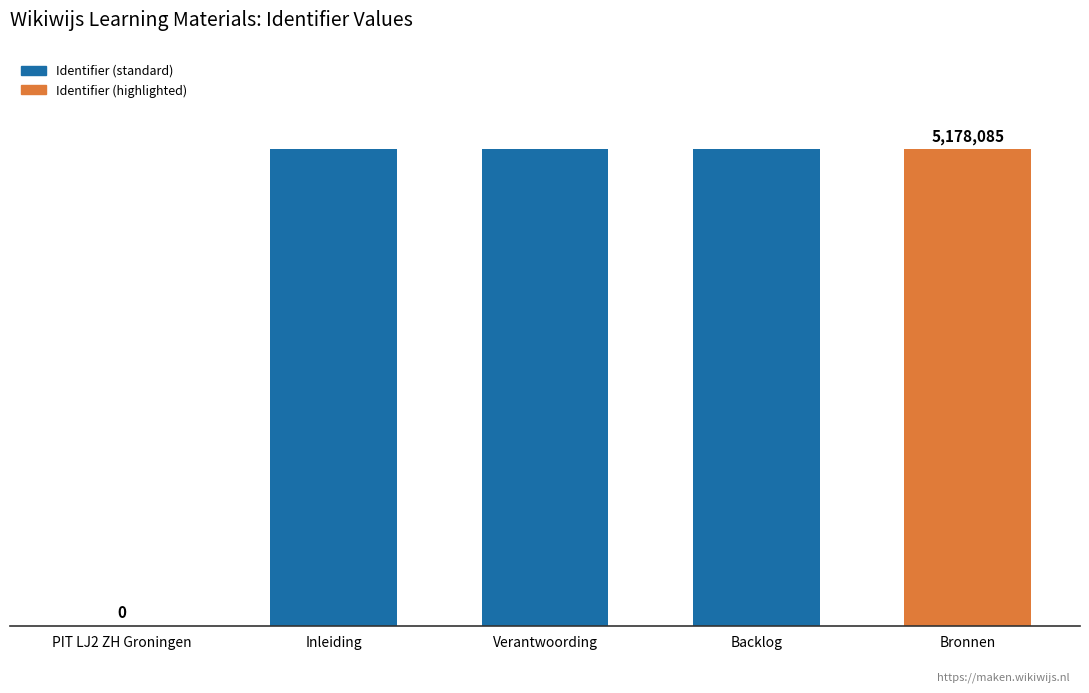

What is the difference between the values at Inleiding and Backlog?

16